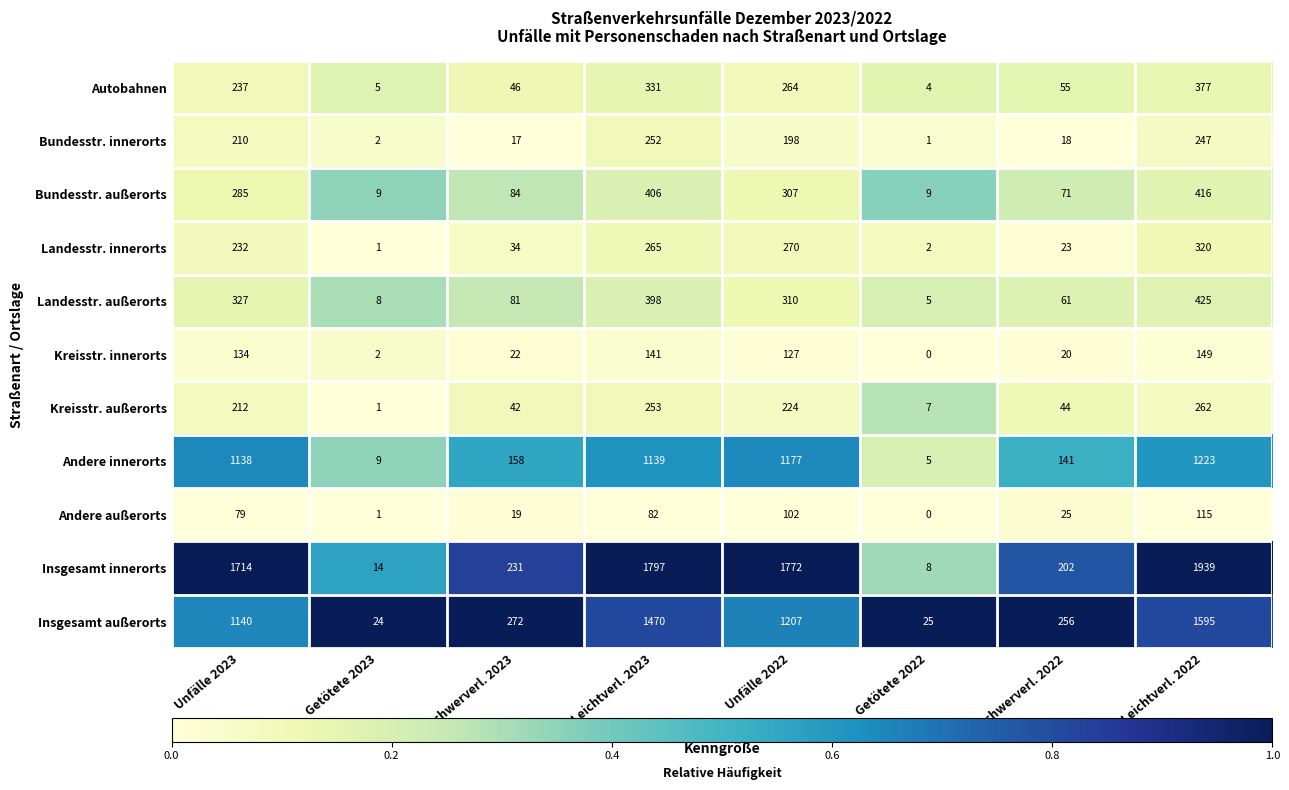

List the series in order of their peak value, highest first.

Insgesamt innerorts, Insgesamt außerorts, Andere innerorts, Landesstr. außerorts, Bundesstr. außerorts, Autobahnen, Landesstr. innerorts, Kreisstr. außerorts, Bundesstr. innerorts, Kreisstr. innerorts, Andere außerorts